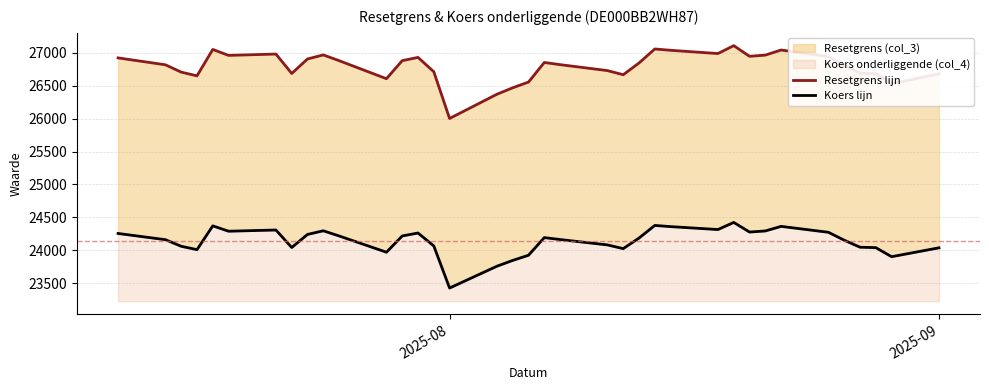

True or false: Koers lijn and Resetgrens lijn intersect in this chart.

False